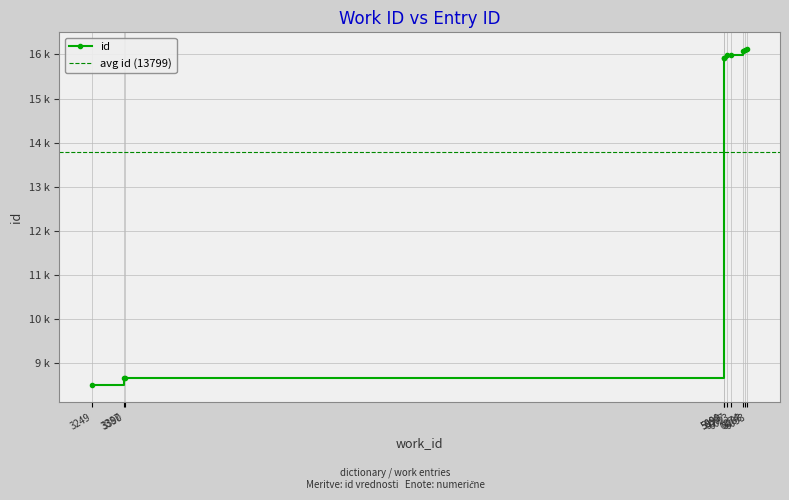

Rank the categories by value from lowest to highest.

3249, 3387, 3390, 5990, 5991, 6007, 6023, 6074, 6083, 6093